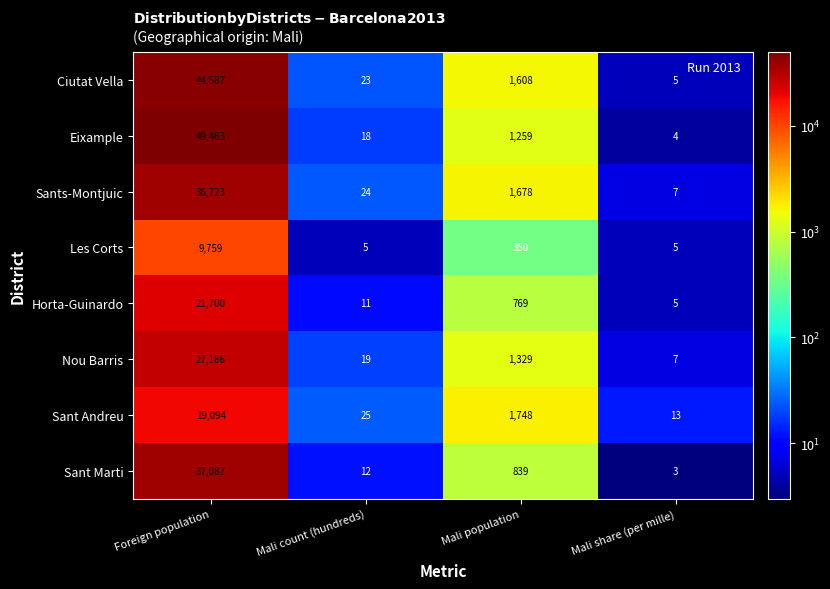

What is the difference between the Ciutat Vella values at Mali count (hundreds) and Foreign population?

44564